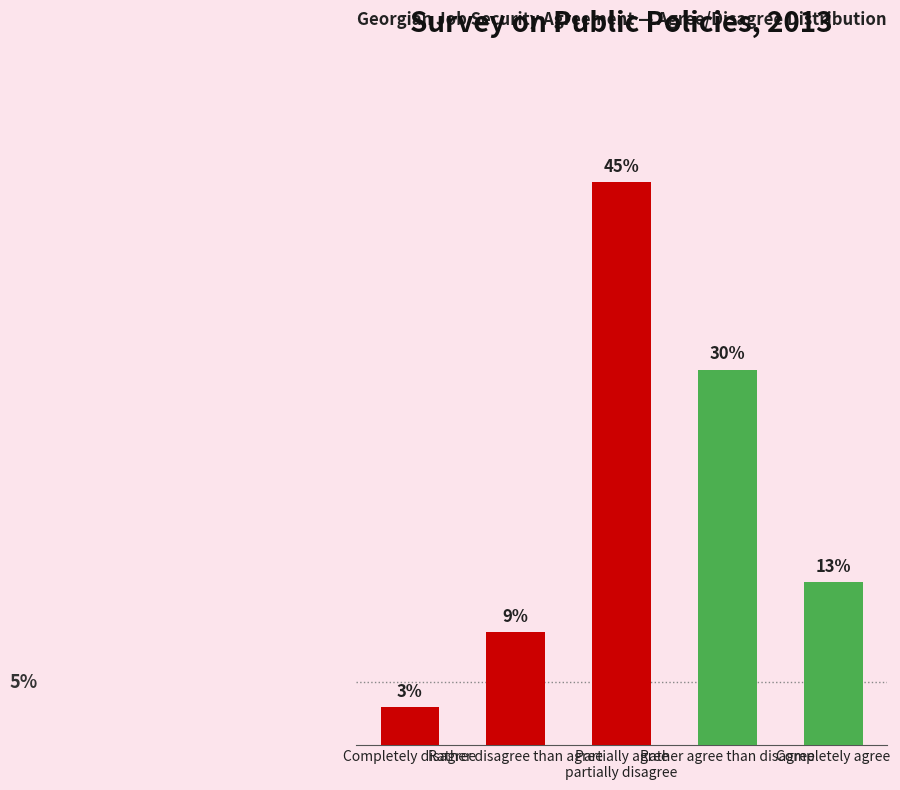

At which label does the data first exceed 13?

Partially agree
partially disagree